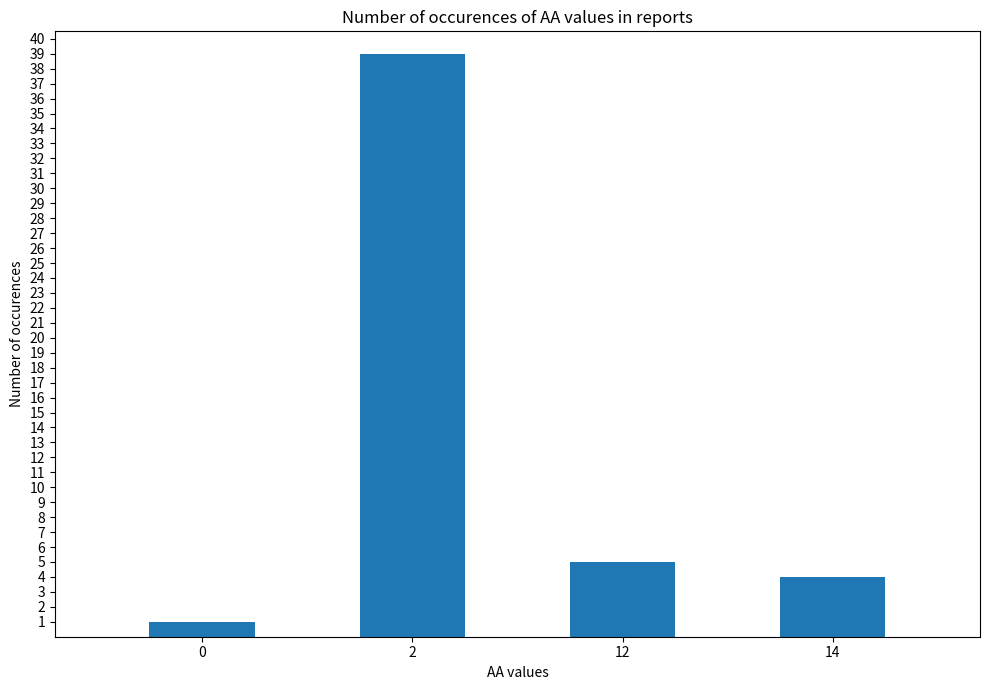

List the labels in order of value, largest first.

2, 12, 14, 0